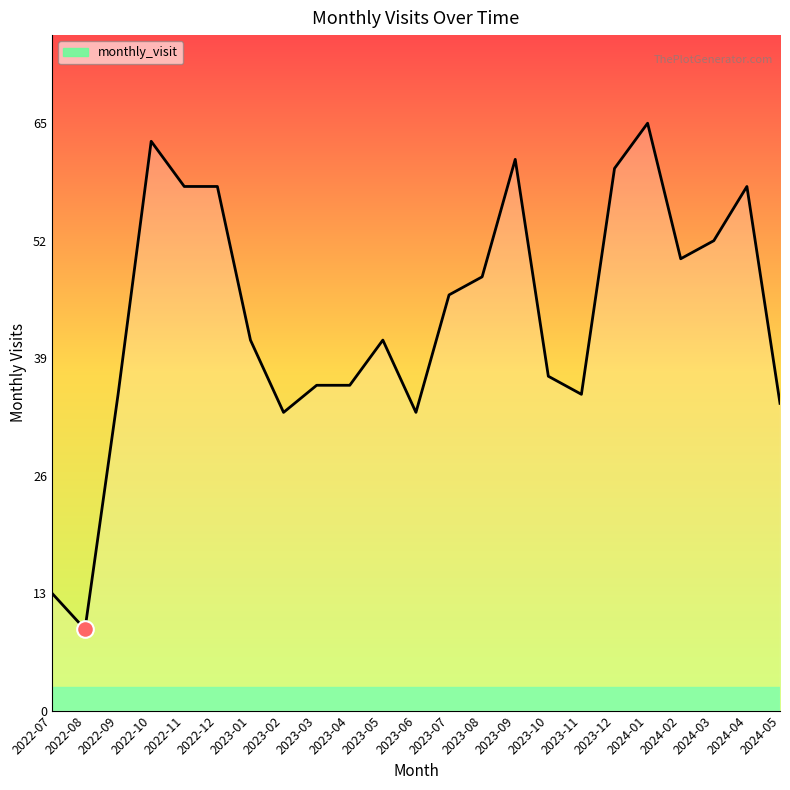

What is the average value?

44